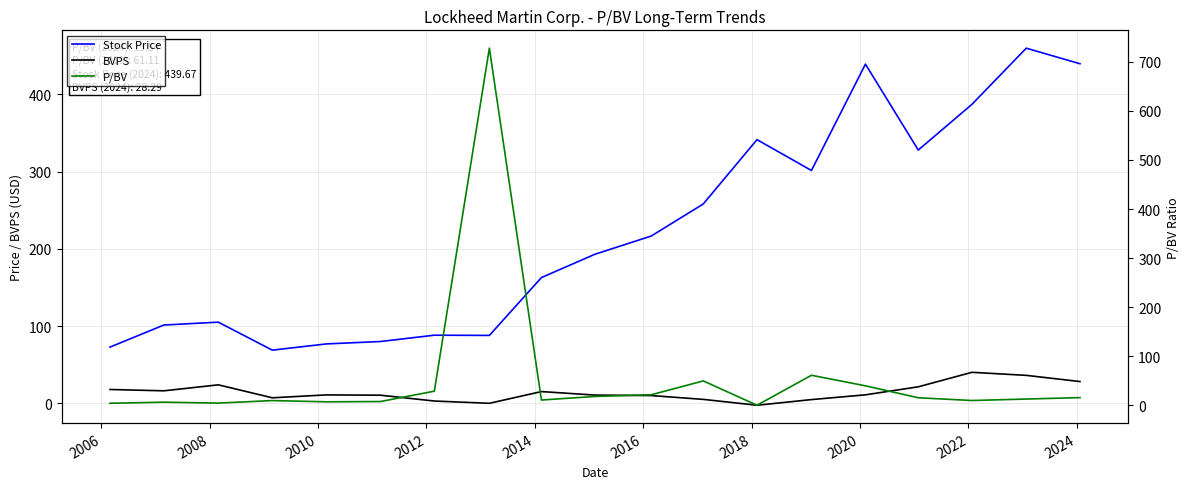

Reading left to right, list all the values displayed in this chart.

Stock Price: 72.9	101.5	105.2	68.9	77.0	80.1	88.3	88.0	162.9	193.0	216.6	258.2	341.4	301.5	439.2	327.9	387.2	459.8	439.7
BVPS: 18.0	16.3	24.0	7.2	11.0	10.6	3.1	0.1	15.3	10.8	10.1	5.2	-2.4	4.9	11.1	21.5	40.2	36.3	28.3
P/BV: 4.0	6.2	4.4	9.5	7.0	7.6	28.7	727.9	10.7	17.9	21.4	49.6	0.0	61.1	39.6	15.3	9.6	12.7	15.5